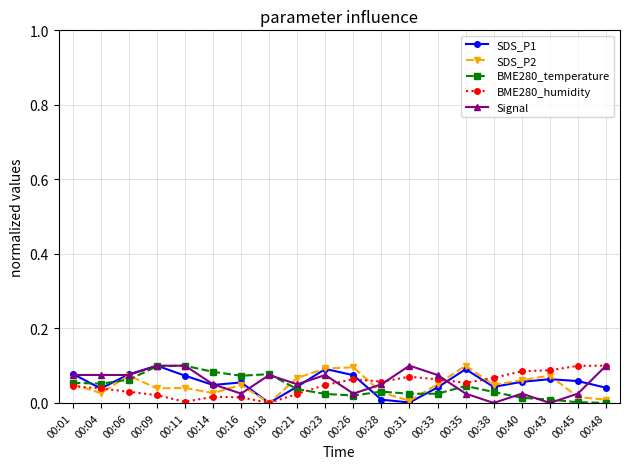

The BME280_humidity series shows 0.1 at 00:35. True or false?

True